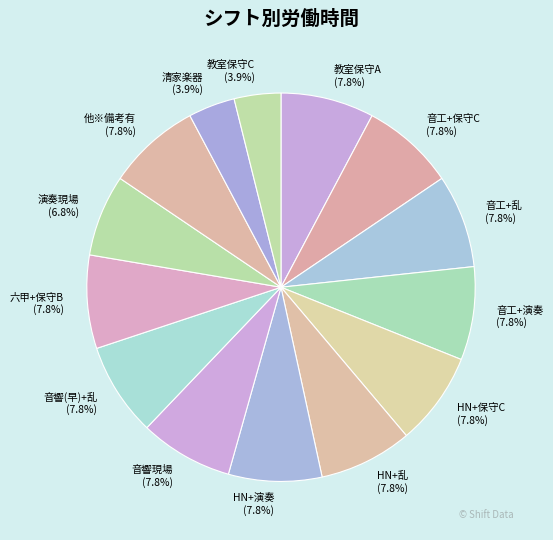

True or false: 清家楽器 accounts for 4% of the total.

True